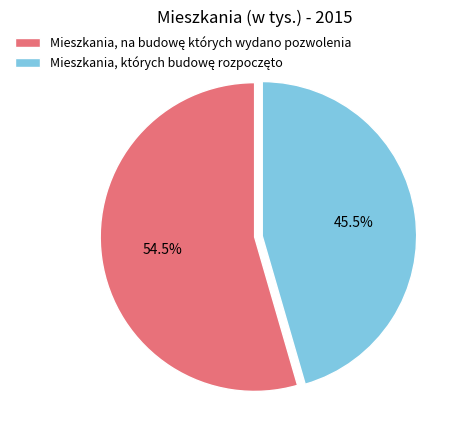

What percentage is the Mieszkania, na budowę których wydano pozwolenia slice, to the nearest percent?

54%